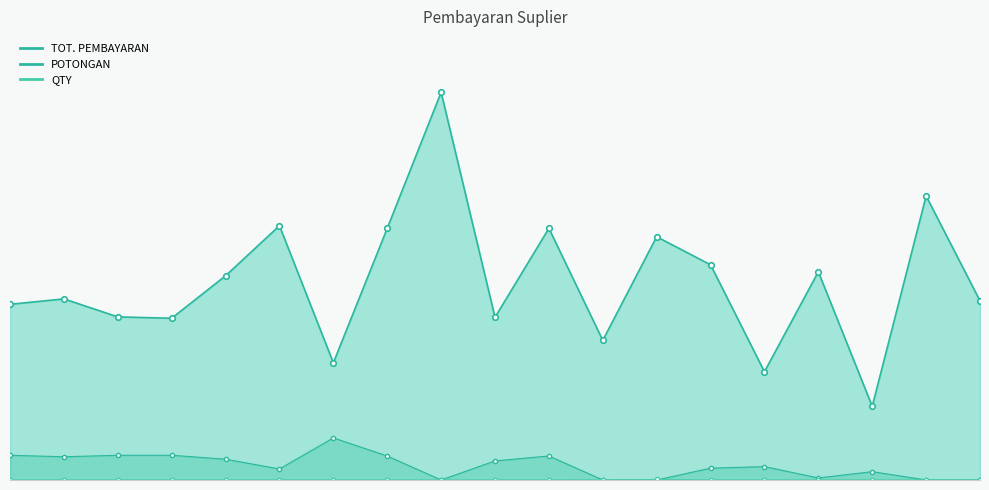

True or false: QTY line and TOT. PEMBAYARAN line cross at least once.

False